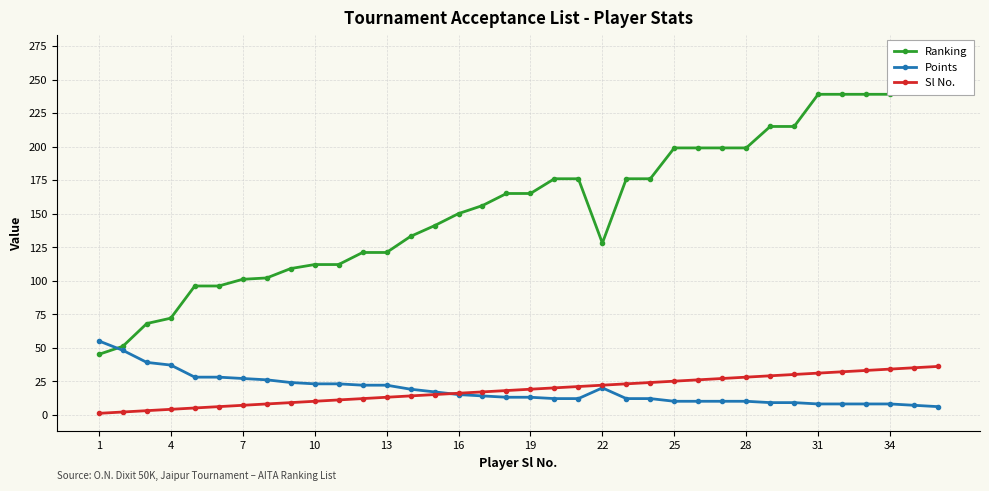

Is it true that Sl No. equals 16 at 16?

True